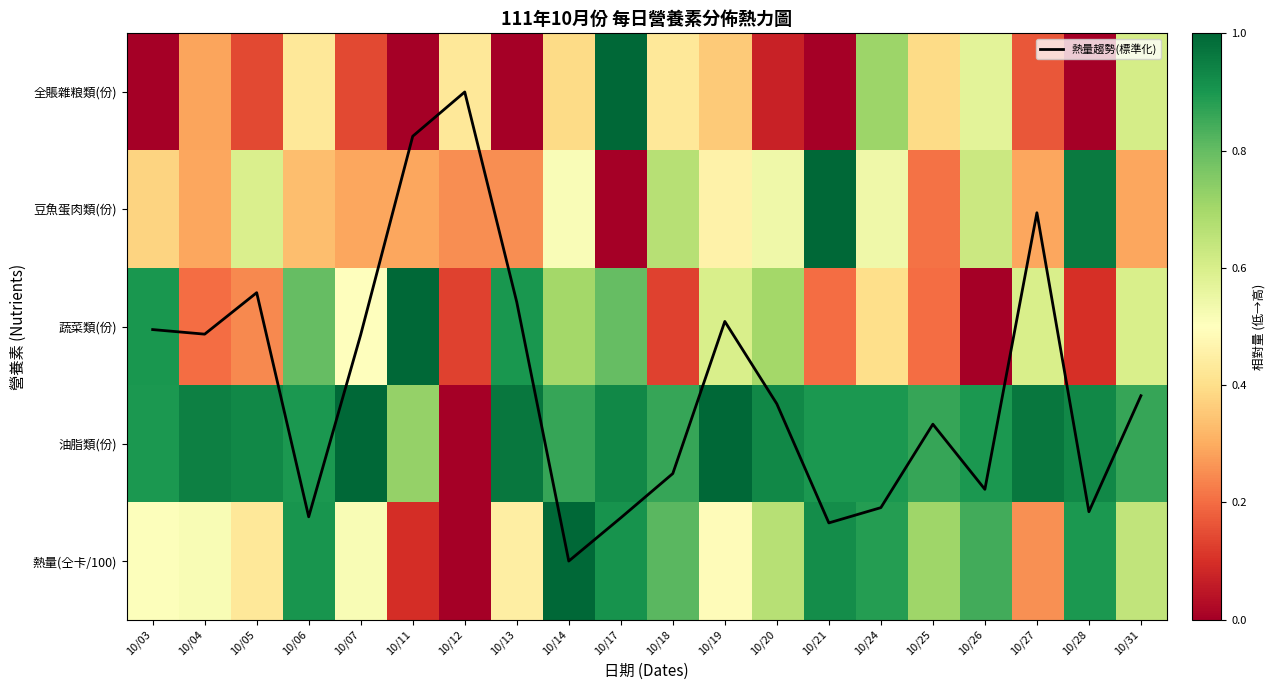

The 熱量趨勢(標準化) series shows 0.4 at 10/27. True or false?

False